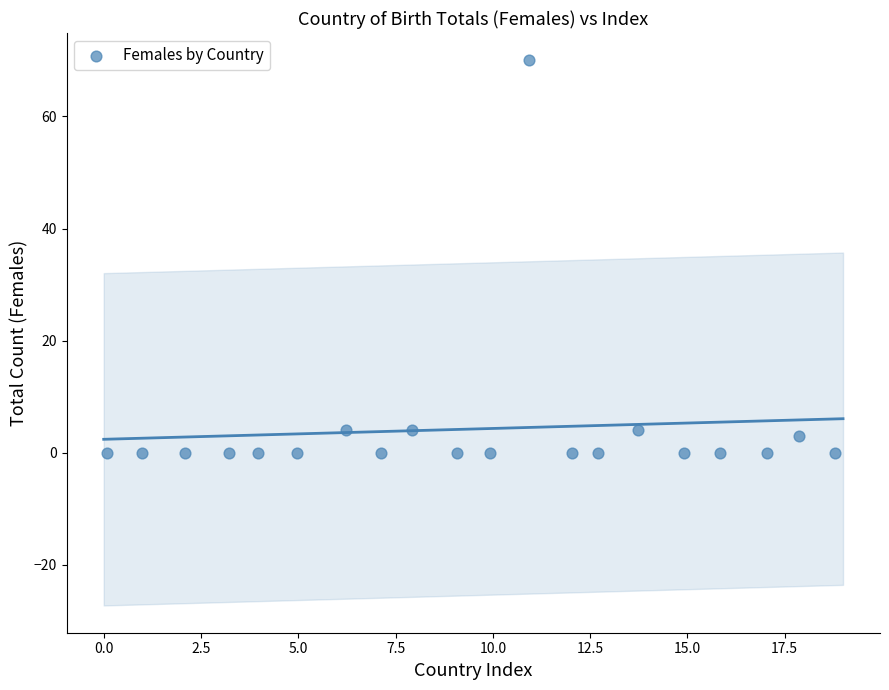

What is the range of Y values (max minus min)?

70